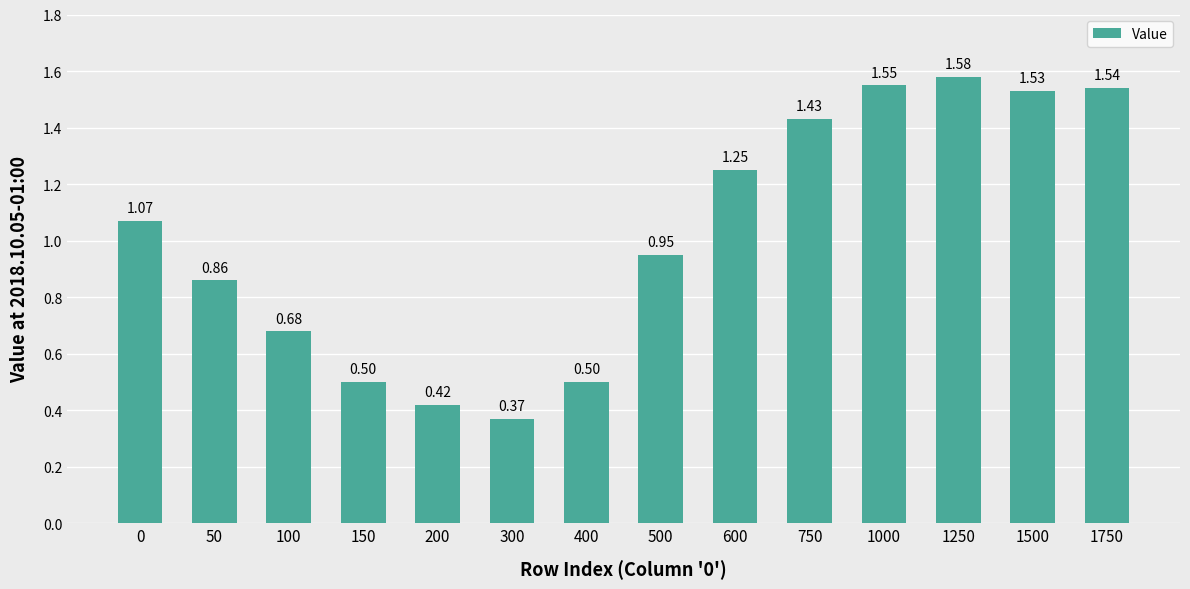

Approximately how many times larger is the value at 400 compared to 1250?

0.3